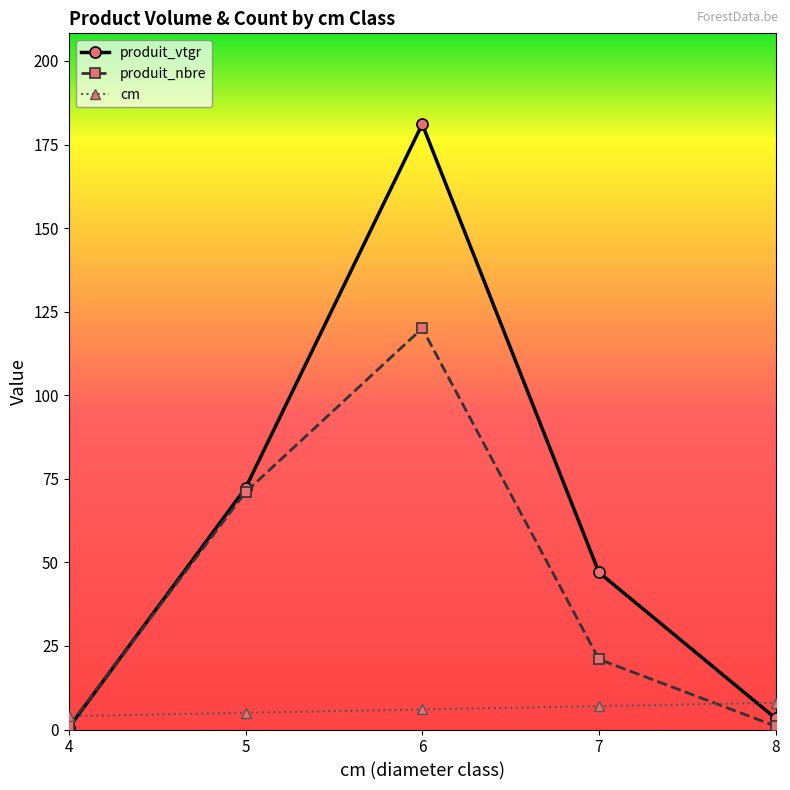

What is the minimum value for produit_vtgr?

0.5